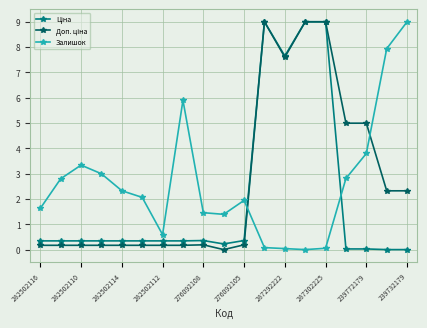

How many distinct data groups are displayed?

3